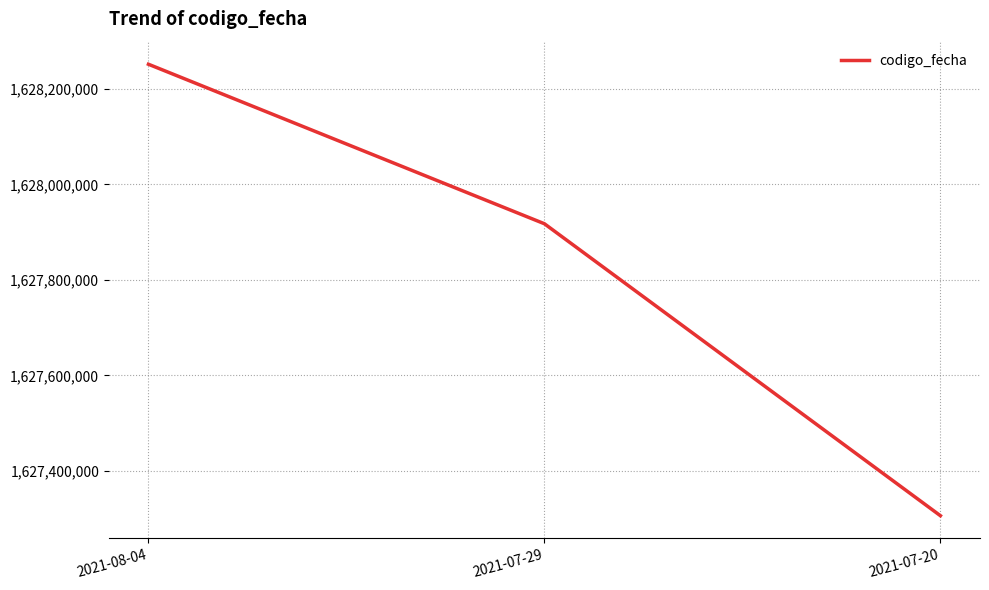

Between 2021-08-04 and 2021-07-20, which is larger?

2021-08-04